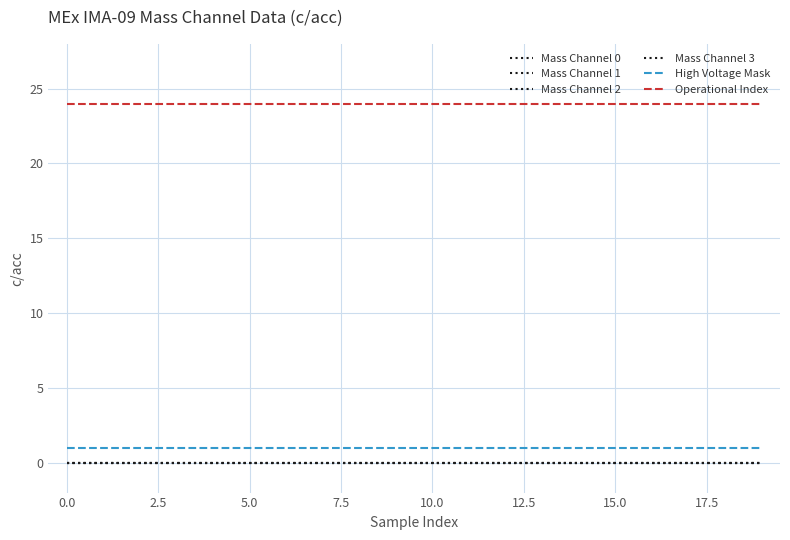

True or false: Mass Channel 0 and Mass Channel 1 intersect in this chart.

False